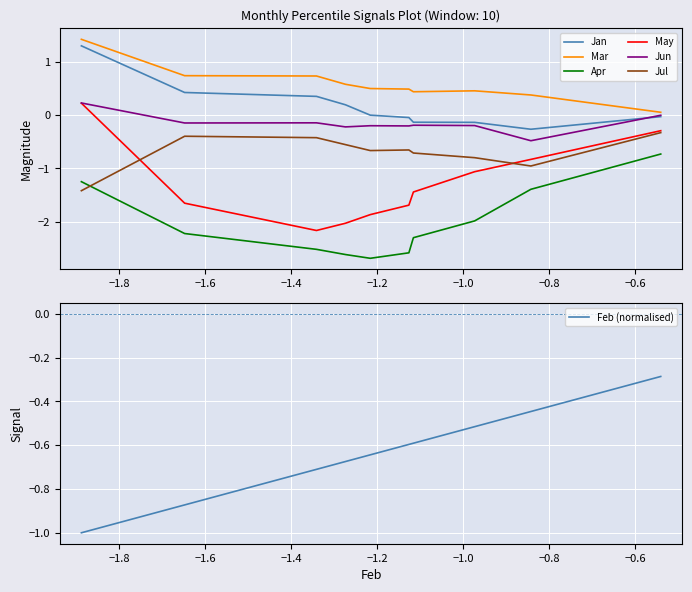

True or false: Apr and May intersect in this chart.

False